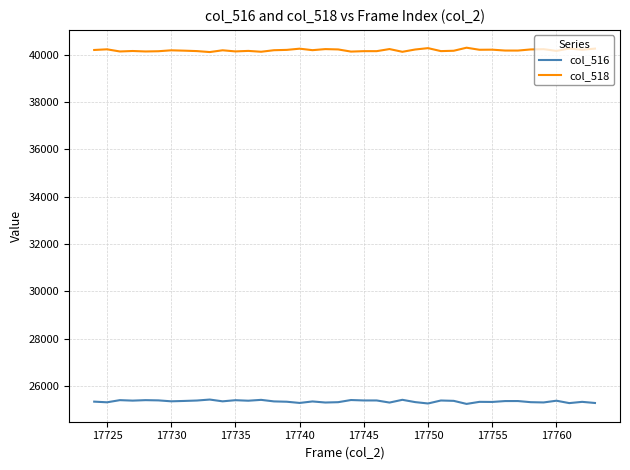

What is the greatest value displayed?

40289